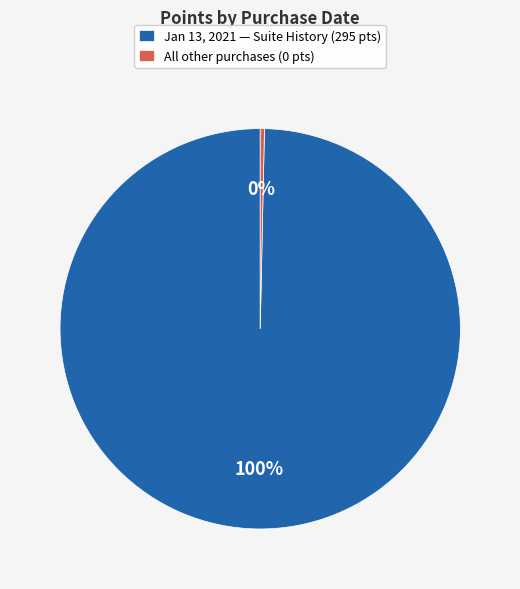

Combined, do Jan 13, 2021 — Suite History (295 pts) and All other purchases (0 pts) account for over 50%?

Yes